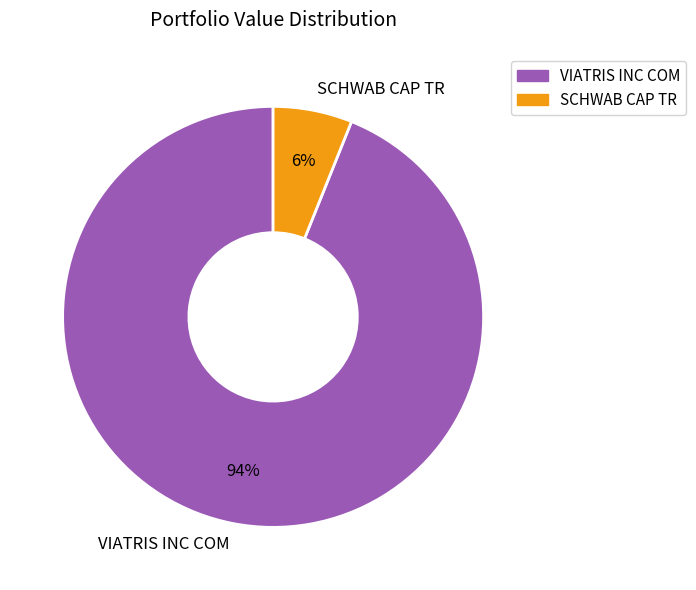

The SCHWAB CAP TR slice represents 6% of the pie. True or false?

True